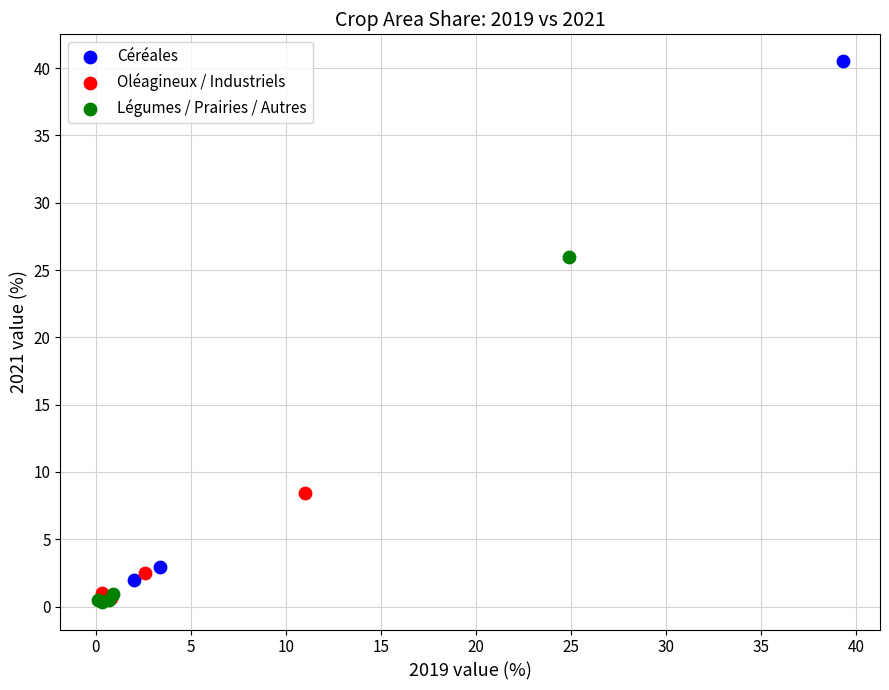

Which series has the largest Y range (max minus min)?

Céréales